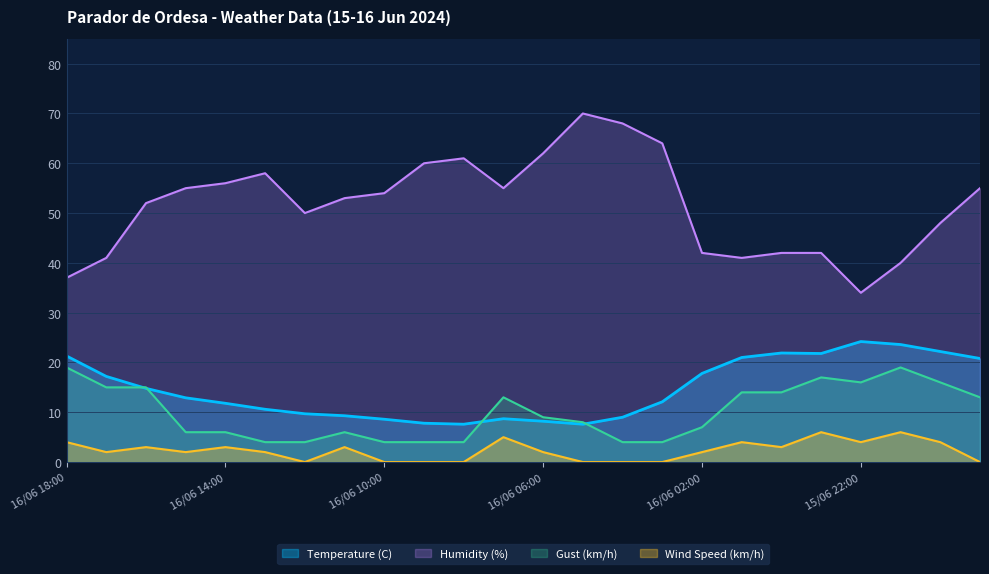

True or false: Gust (km/h) and Humidity (%) cross at least once.

False